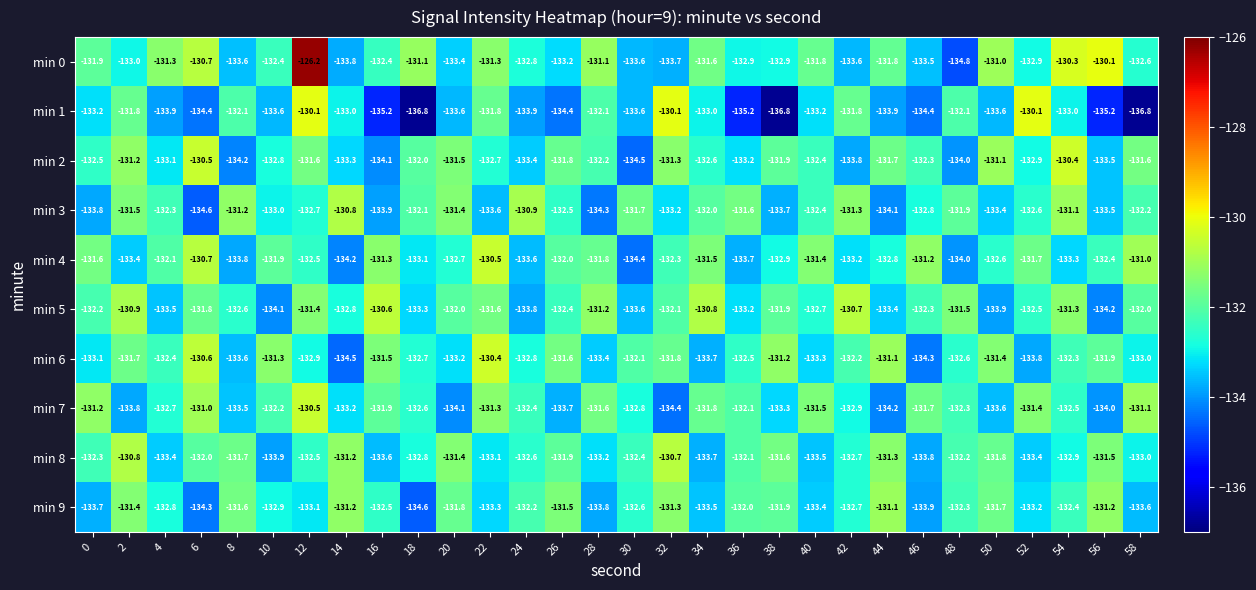

What is the spread (max minus min) of values at 8?

3.0